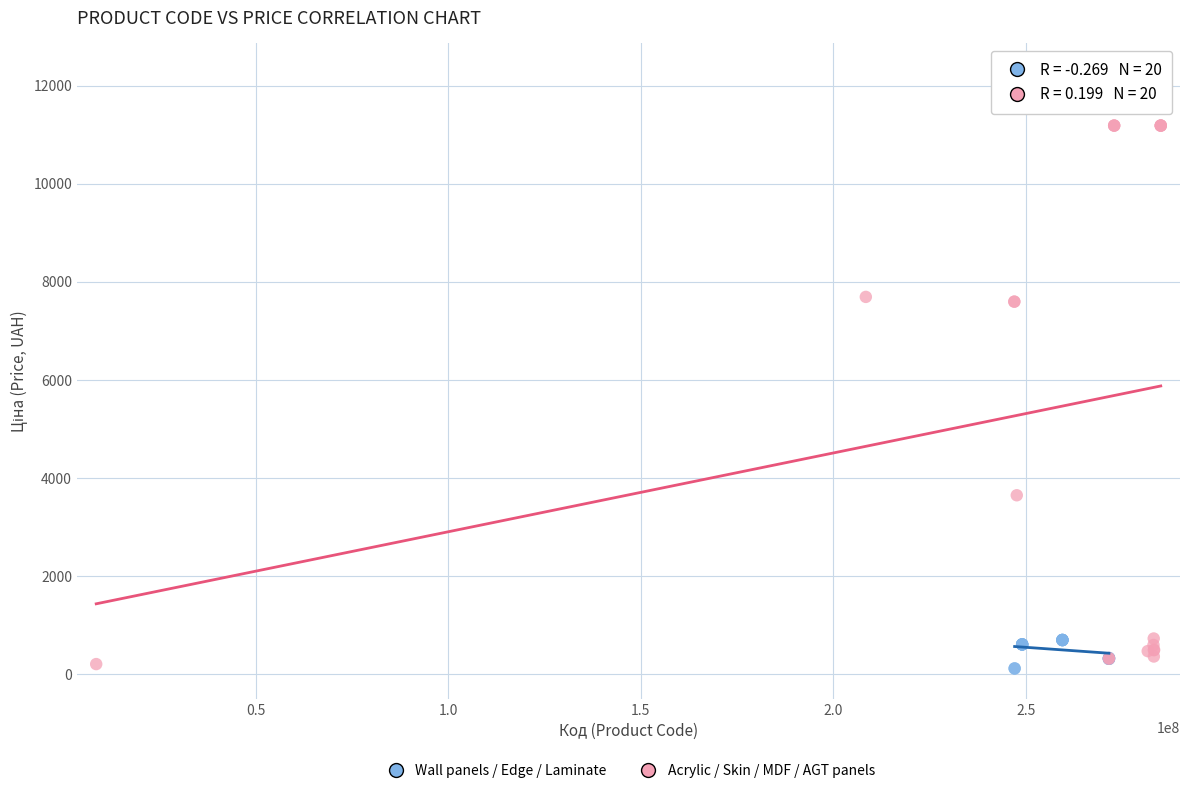

Which series has the largest Y range (max minus min)?

Acrylic / Skin / MDF / AGT panels